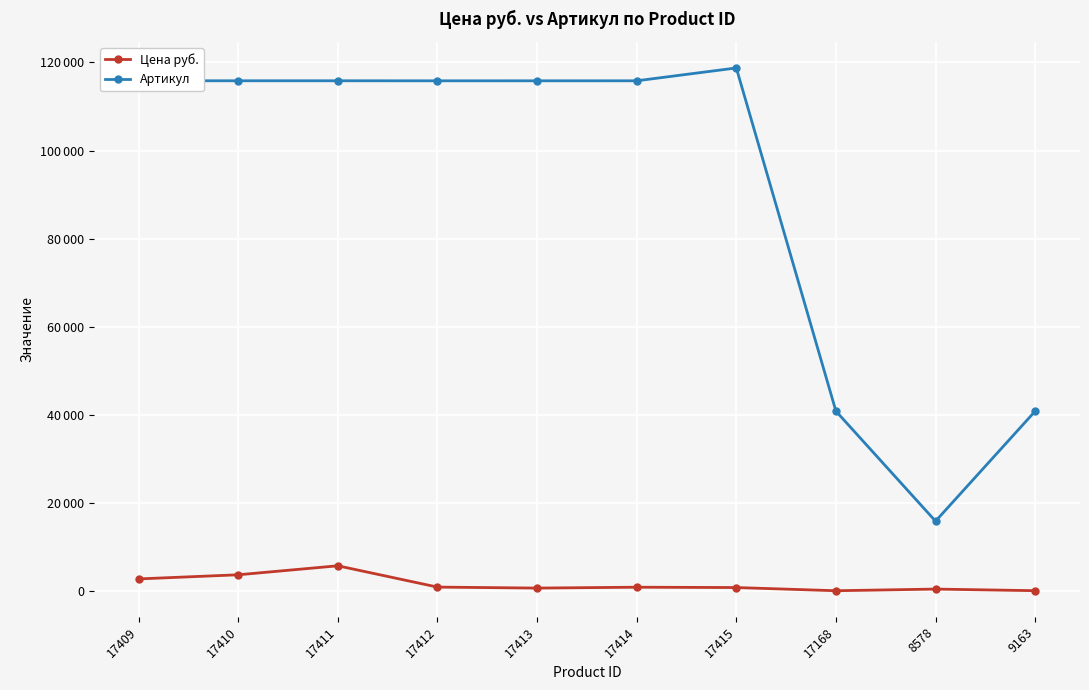

At which category does the chart reach its peak across all series?

17415